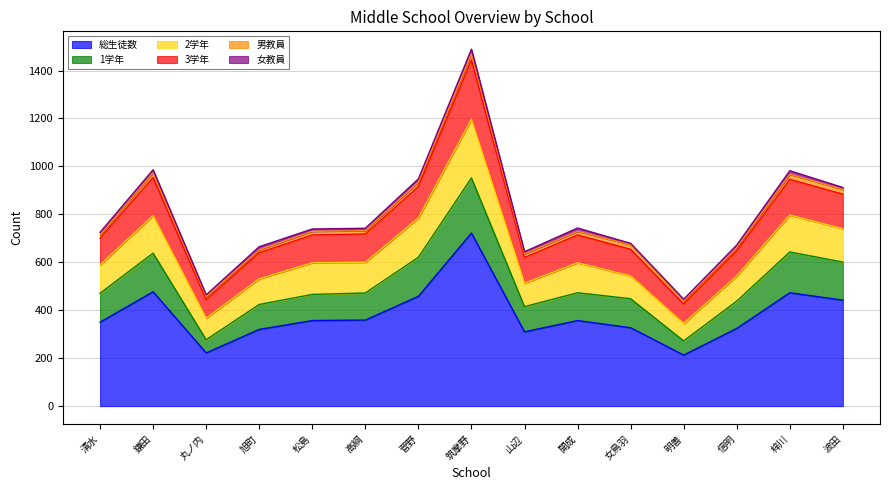

Is it true that 1学年 equals 277 at 丸ノ内?

True